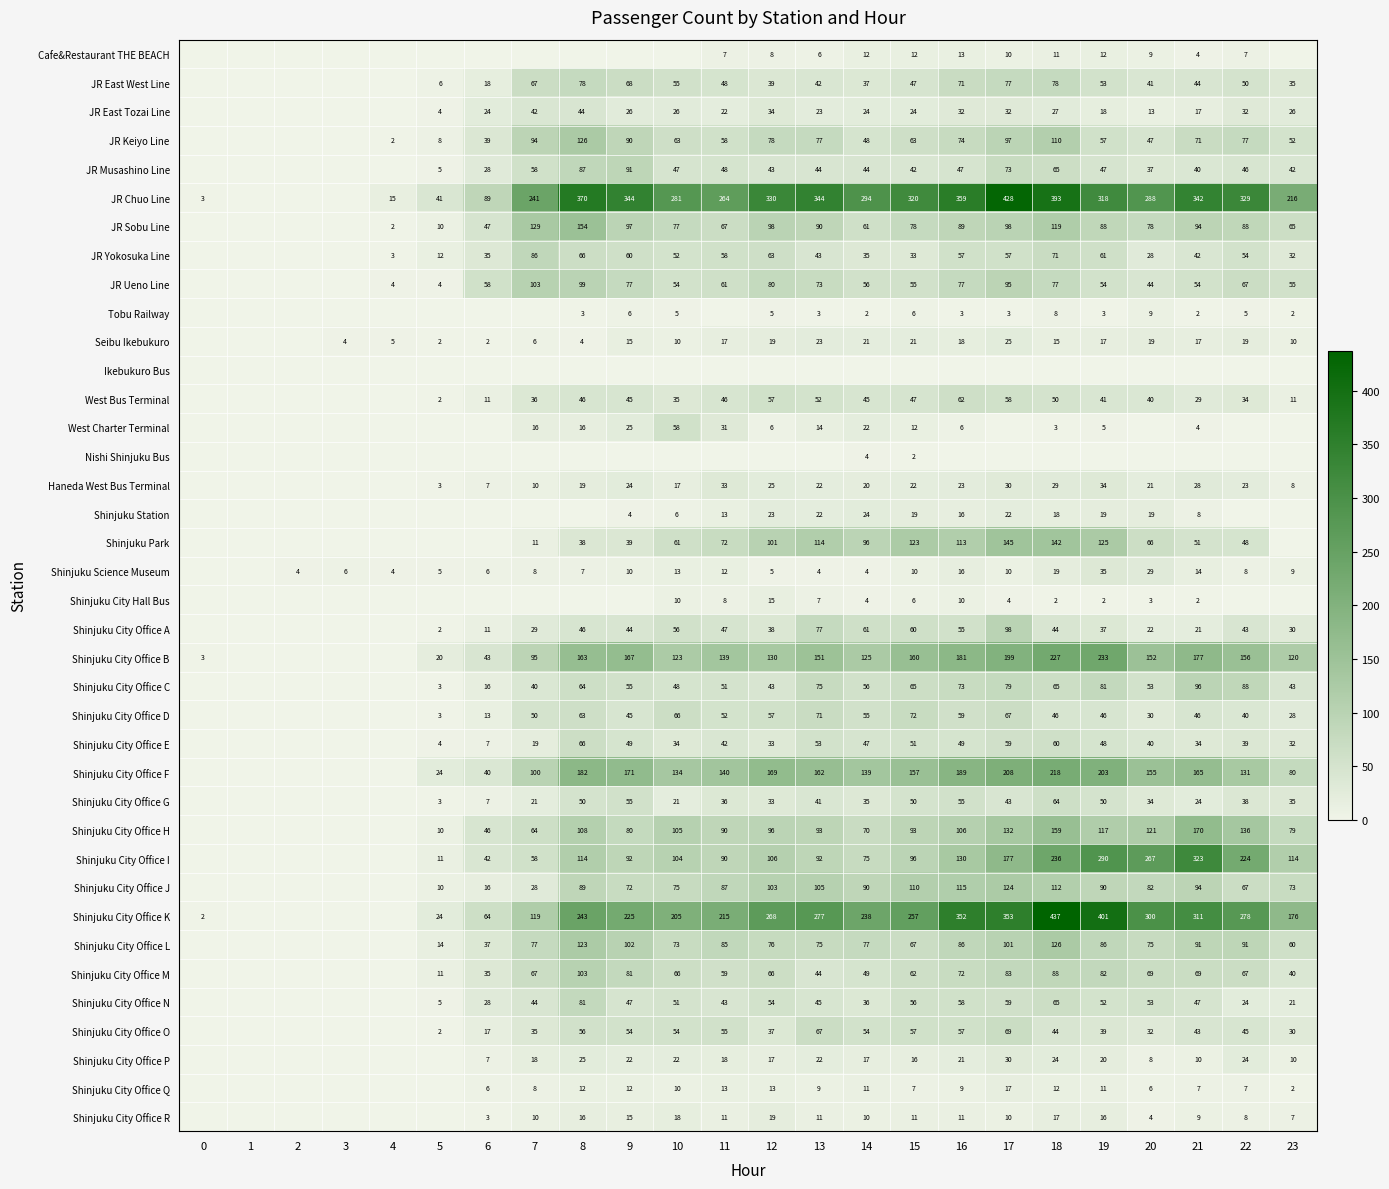

What is the sum of the Shinjuku Science Museum values at 18 and 22?

27